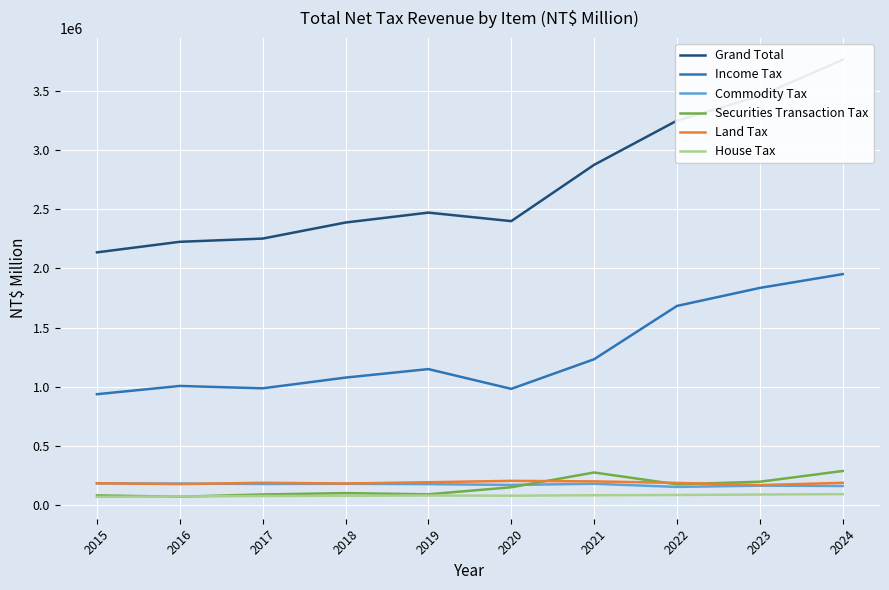

The value of House Tax at 2021 is 83308. True or false?

True